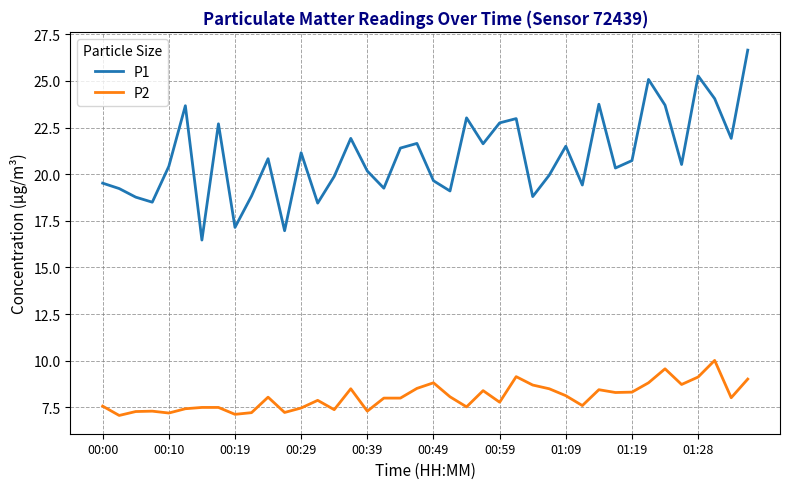

Rank the series by their average value, from highest to lowest.

P1, P2